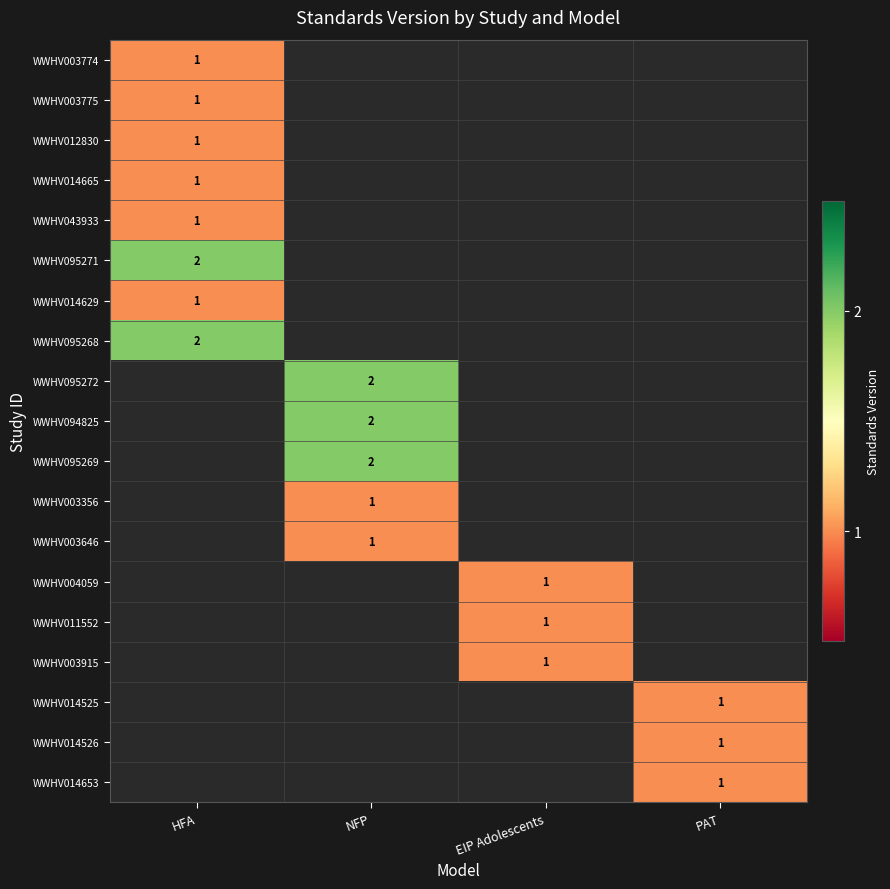

The WWHV003915 series shows 1 at EIP Adolescents. True or false?

True